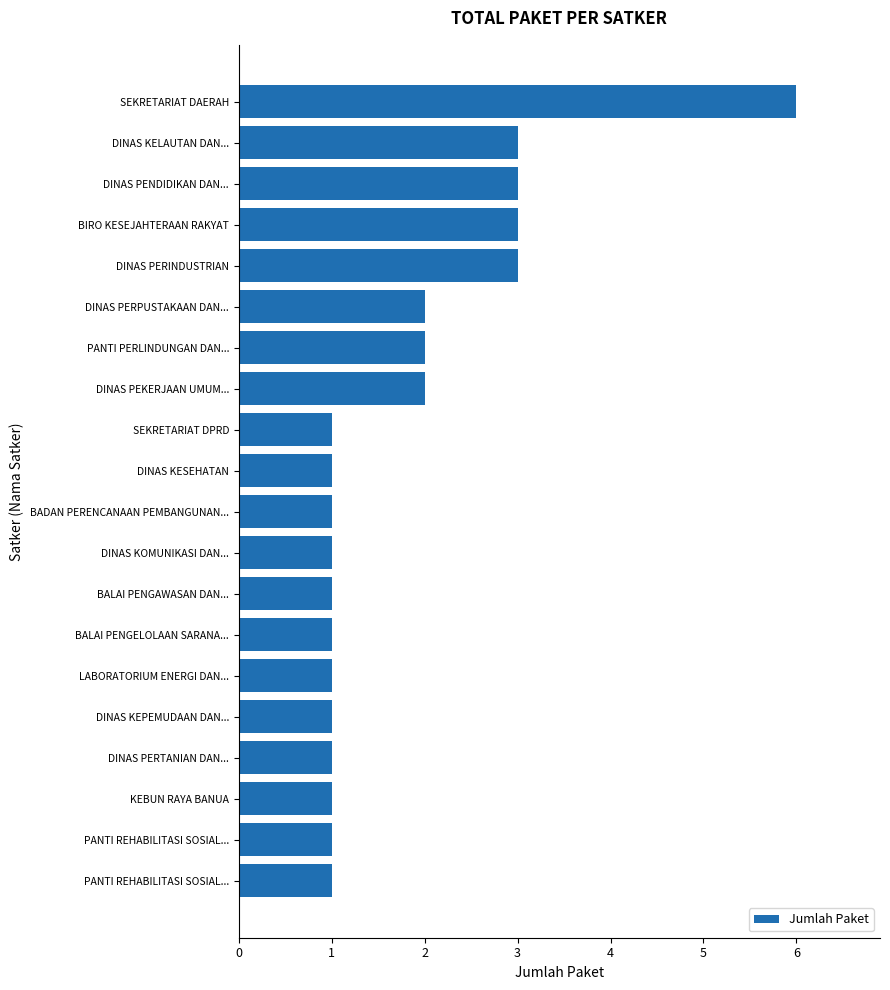

How many bars are there in total?

20